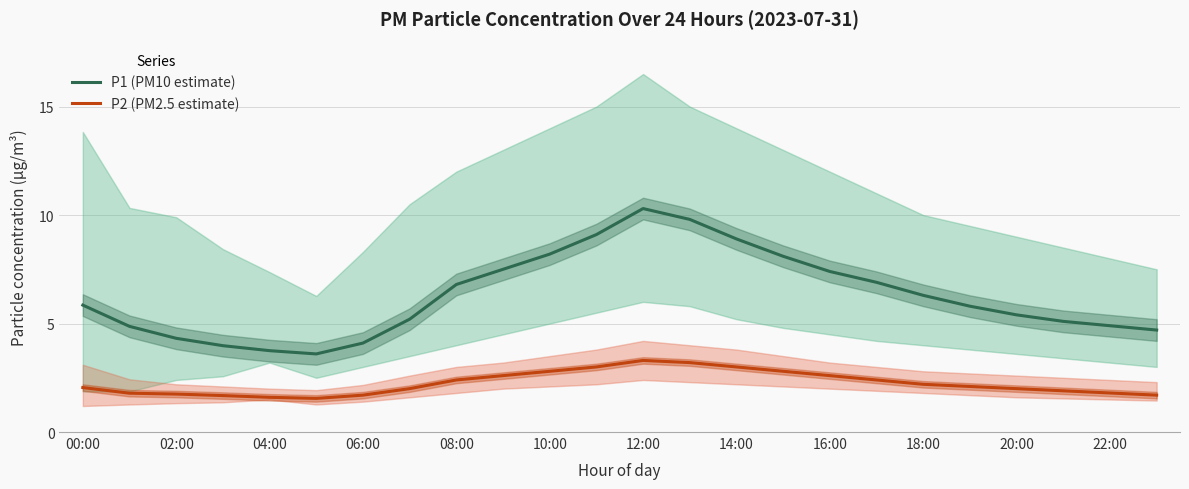

True or false: P1 (PM10 estimate) and P2 (PM2.5 estimate) intersect in this chart.

False